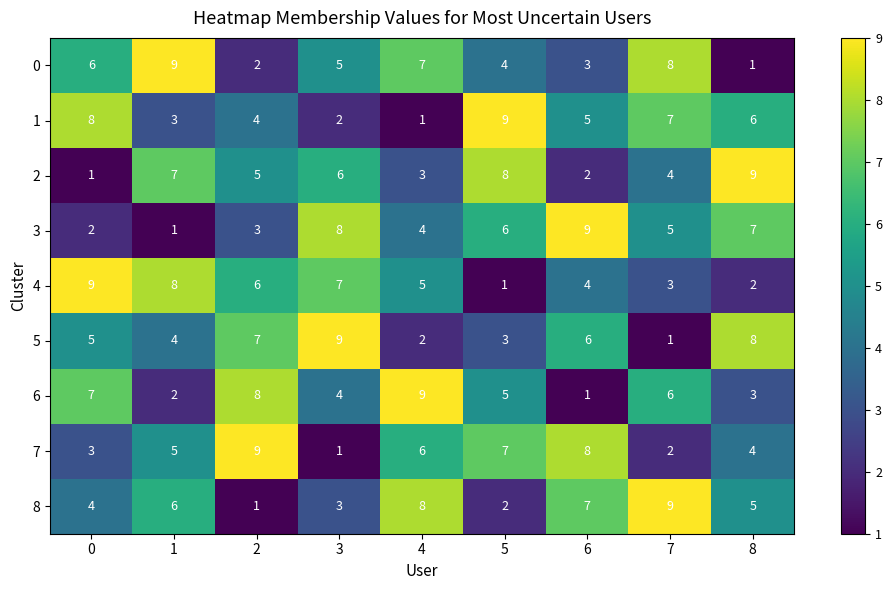

What is the spread (max minus min) of values at 5?

8